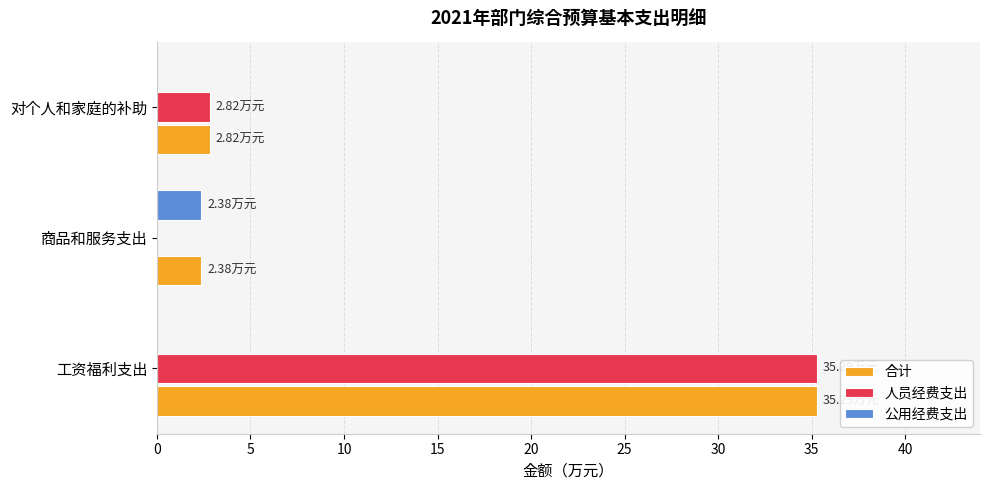

What is the sum of the 人员经费支出 values at 对个人和家庭的补助 and 工资福利支出?

38.1